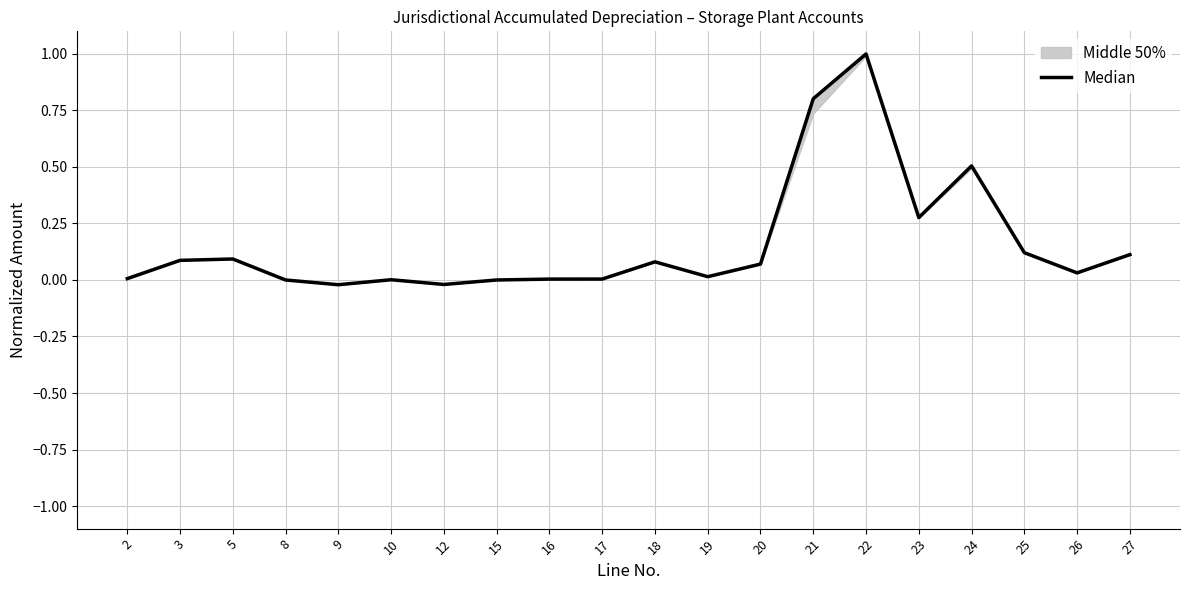

Rank the categories by value from highest to lowest.

22, 21, 24, 23, 25, 27, 5, 3, 18, 20, 26, 19, 2, 17, 16, 10, 8, 15, 12, 9